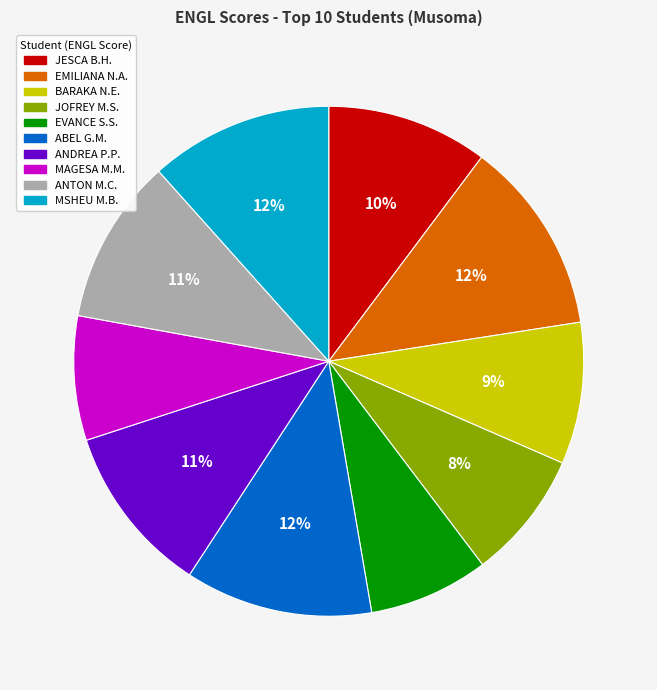

Is there any slice that represents more than half of the pie?

No